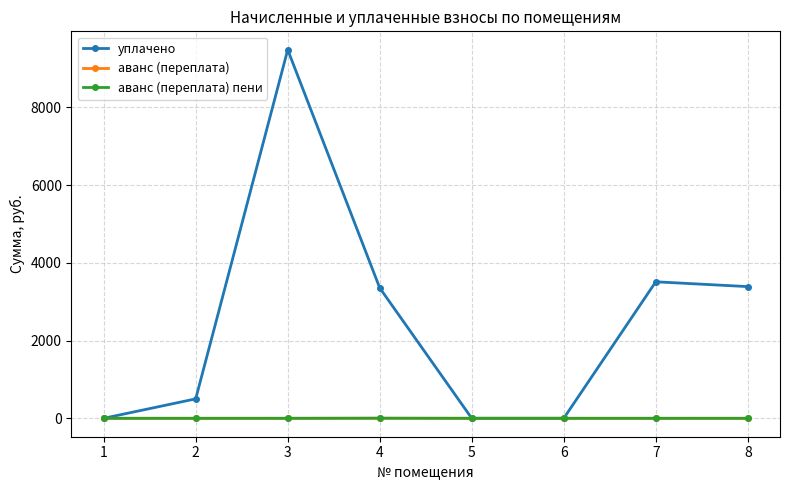

What is the greatest value displayed?

9479.1